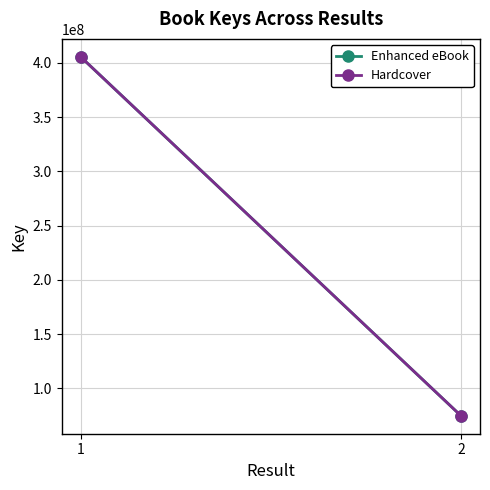

What is the value of the Enhanced eBook point at the 2nd from the left?

74654073